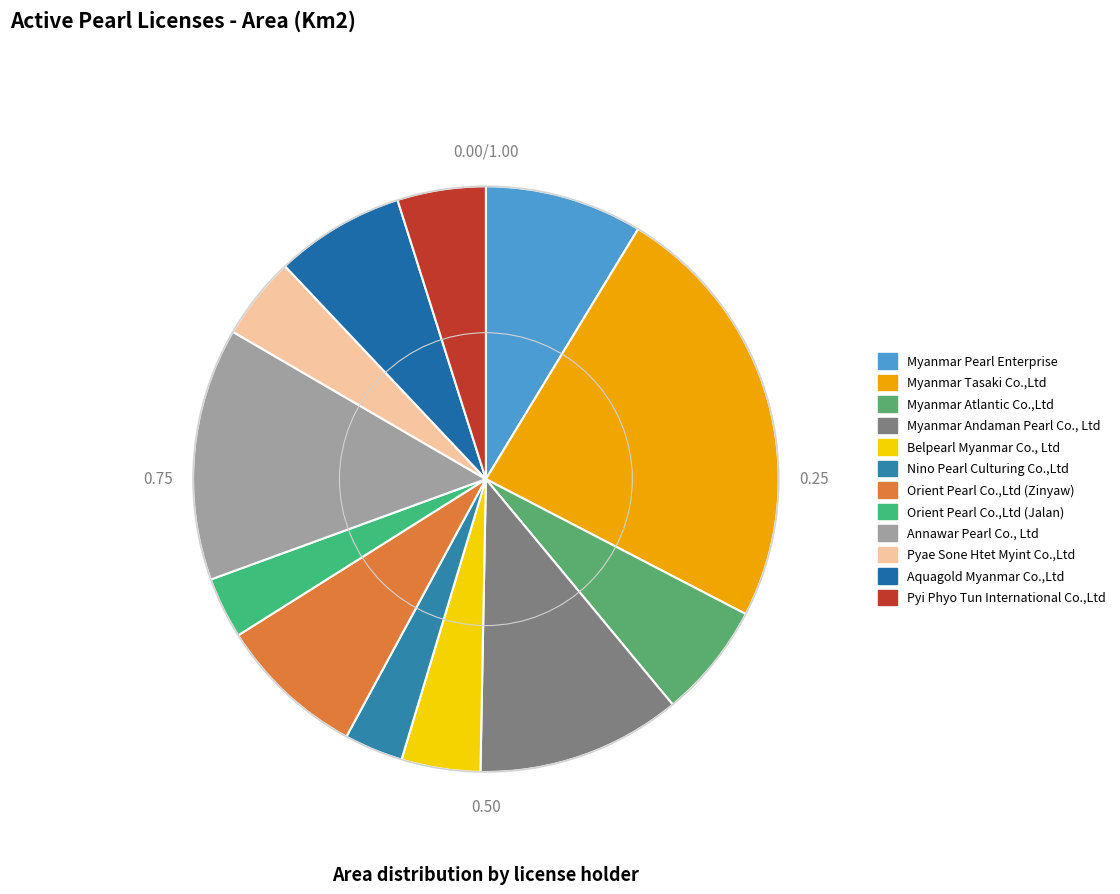

How many segments does this pie chart have?

12